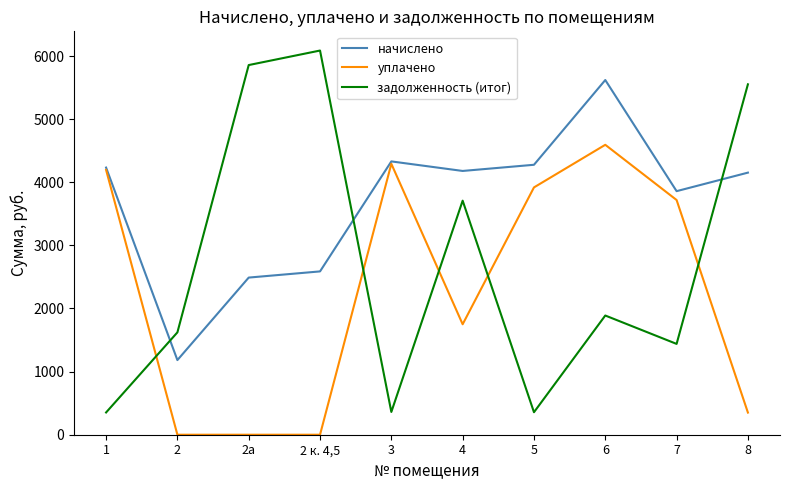

True or false: задолженность (итог) and уплачено cross at least once.

True